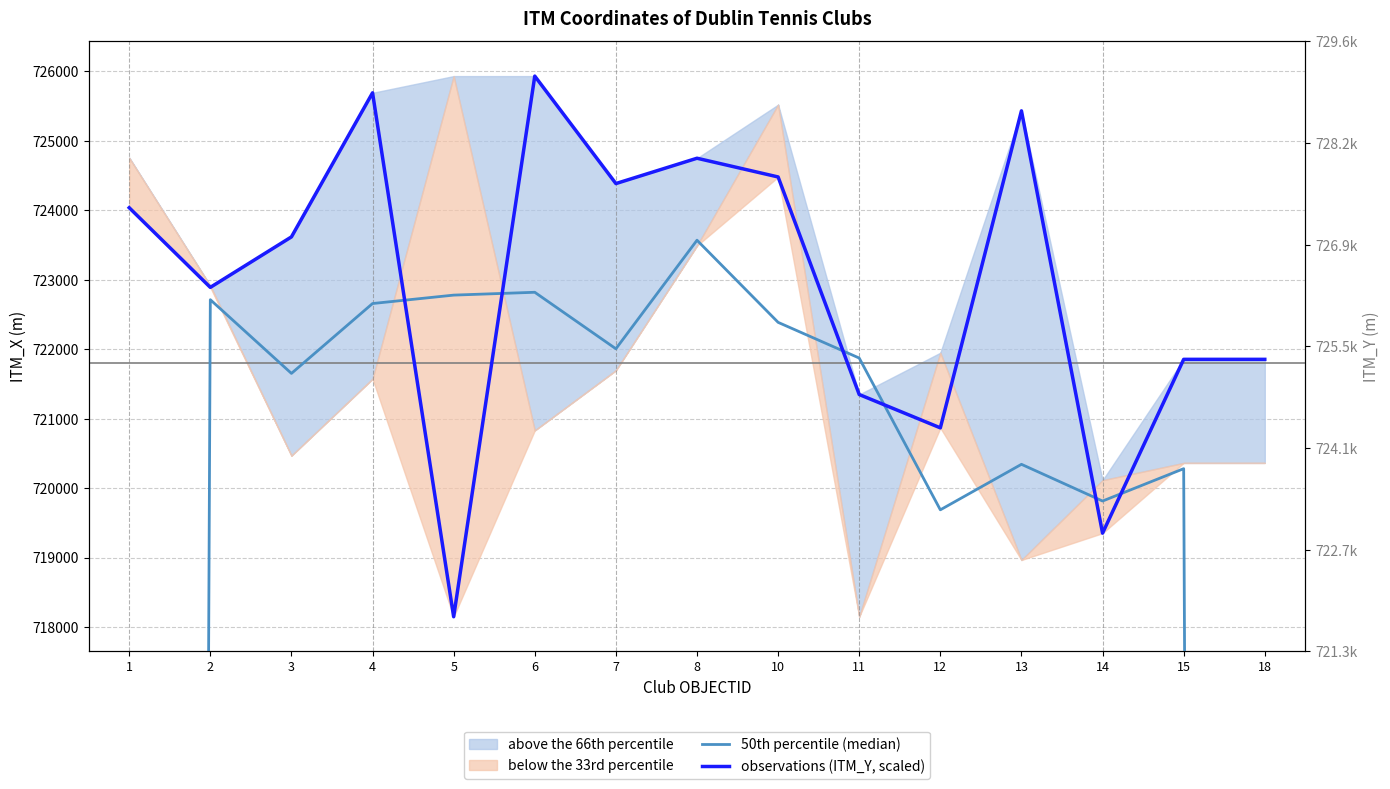

What is the minimum value shown in the chart?

480242.5